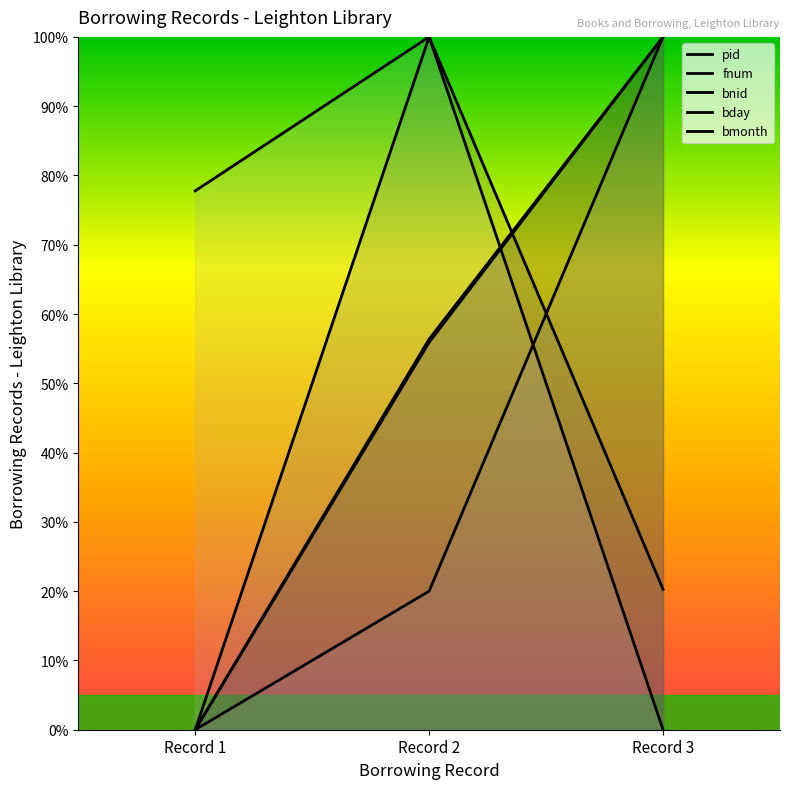

How many lines are shown in the chart?

5